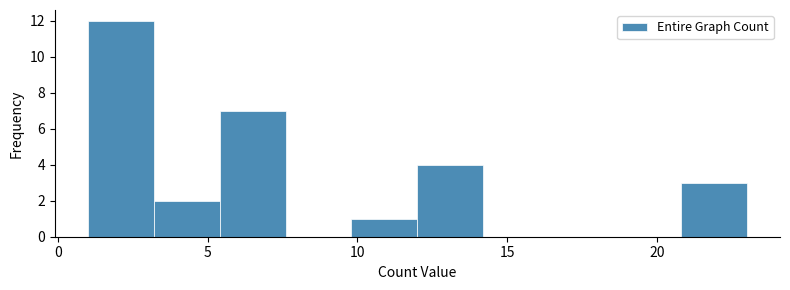

What is the height of the bar covering 5.4 to 7.6 on the x-axis? Neither the bar edges nor the heights are printed on the chart, so give them approximately, as read against the axes.

7